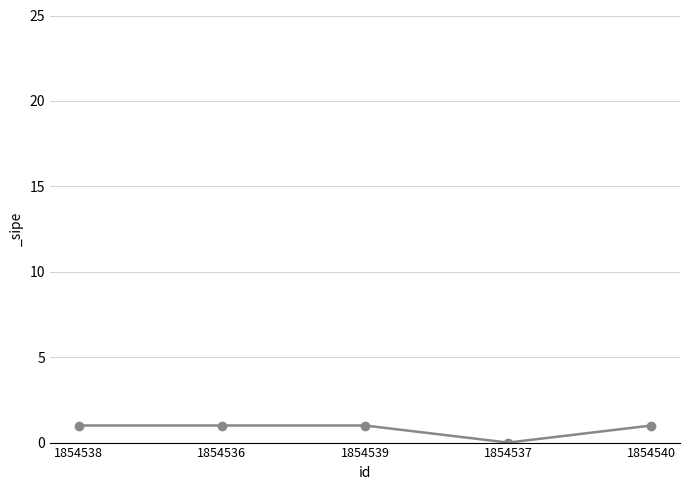

Does the chart have visible grid lines?

Yes